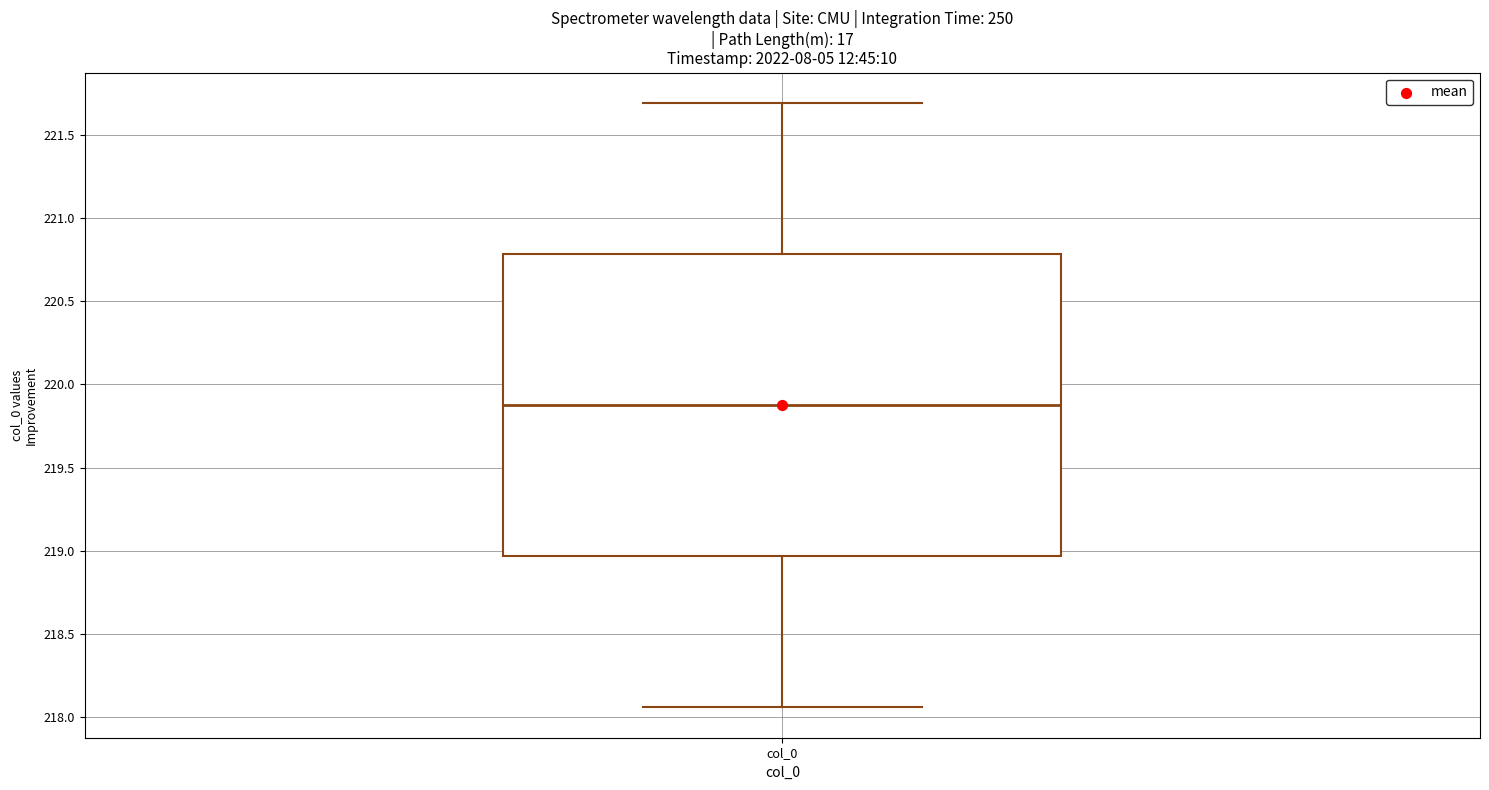

Read this box plot against the y-axis: the position of the median line, the range covered by the box, and the ends of both whiskers. The values are not printed on the chart, so give them approximately, as read against the axis.

median 219.90, box 218.95 to 220.80, whiskers 218.05 to 221.70